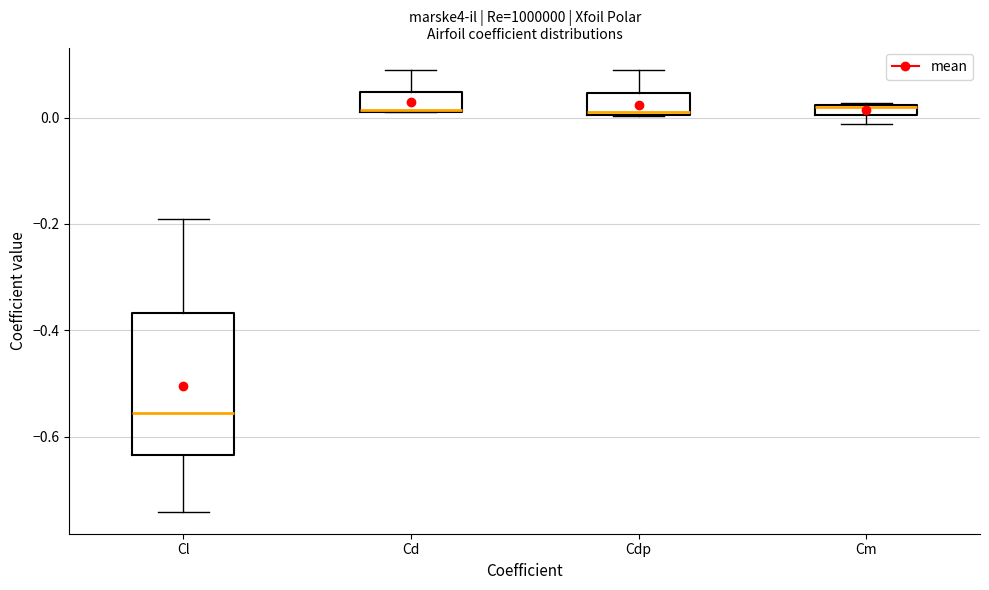

Which box is the tallest, from its lower edge to its upper edge?

Cl